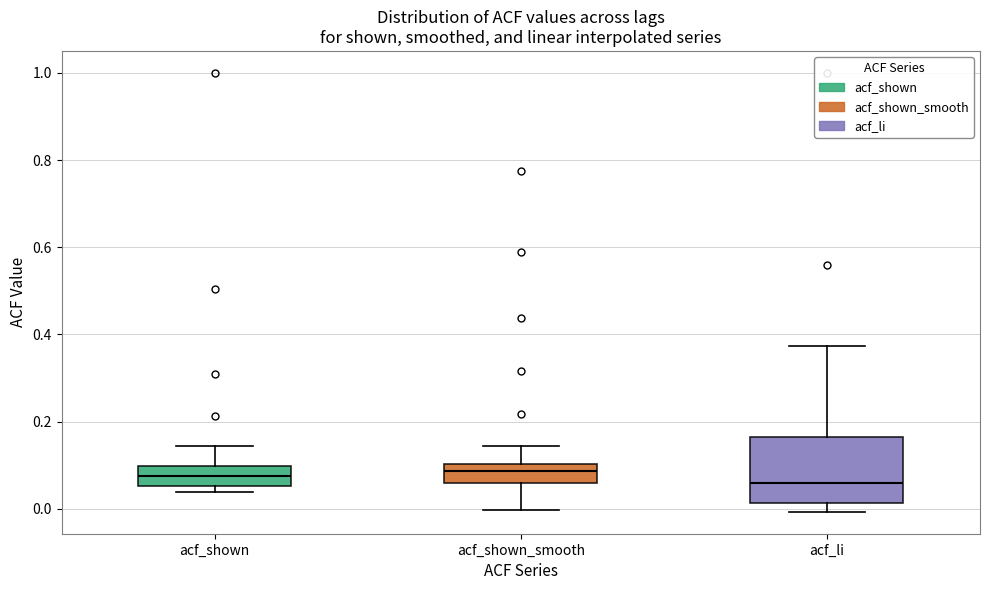

Comparing the boxes themselves (not the whiskers), which one is the tallest?

acf_li